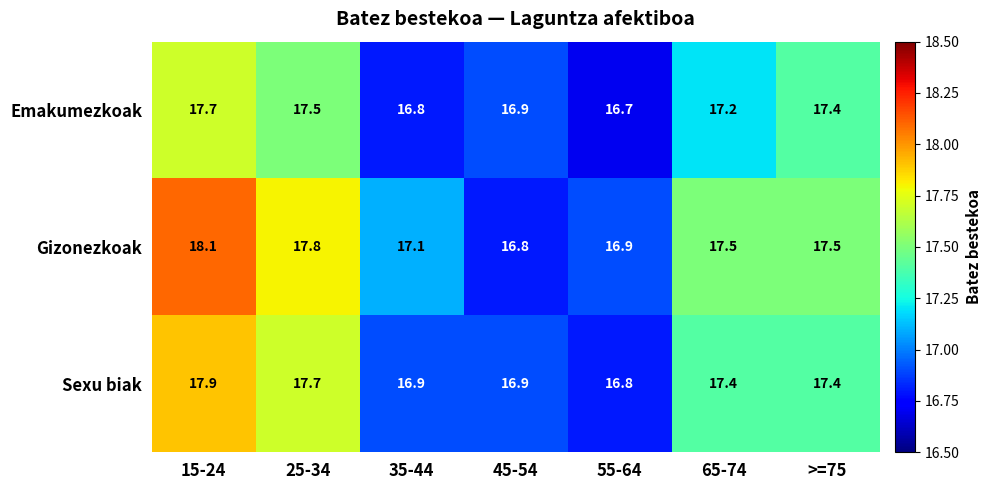

Reading left to right, extract all data points from this chart.

Emakumezkoak: 15-24=17.7	25-34=17.5	35-44=16.8	45-54=16.9	55-64=16.7	65-74=17.2	>=75=17.4
Gizonezkoak: 15-24=18.1	25-34=17.8	35-44=17.1	45-54=16.8	55-64=16.9	65-74=17.5	>=75=17.5
Sexu biak: 15-24=17.9	25-34=17.7	35-44=16.9	45-54=16.9	55-64=16.8	65-74=17.4	>=75=17.4